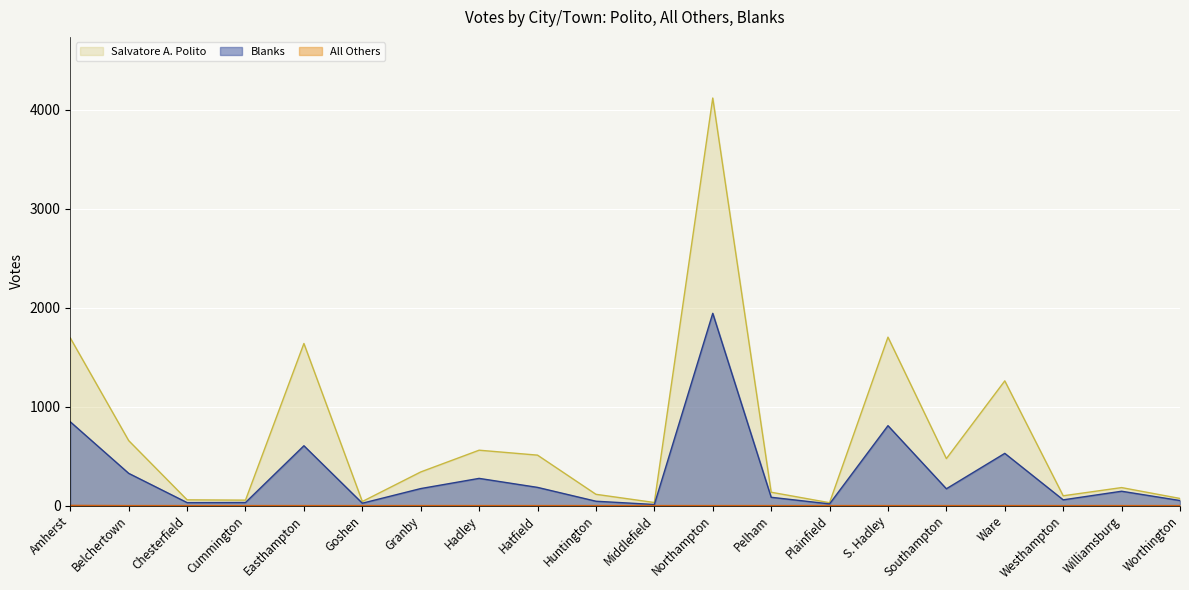

Count the All Others values in the range 0 to 1.

19